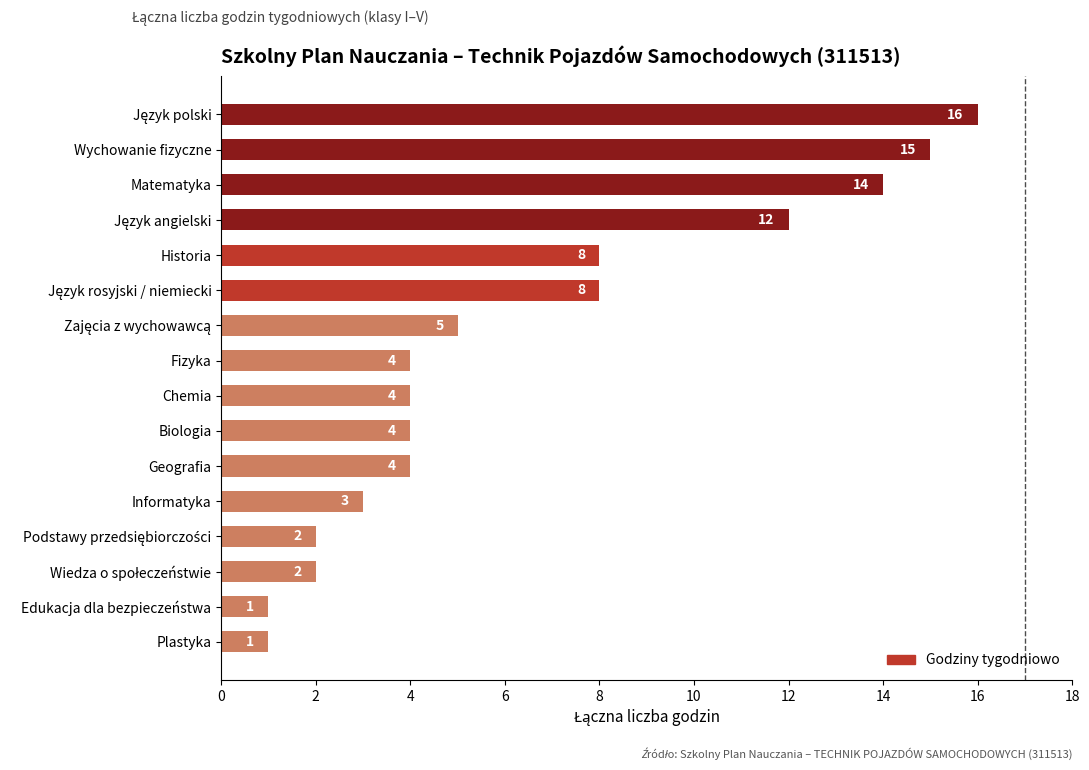

What is the minimum value shown in the chart?

1